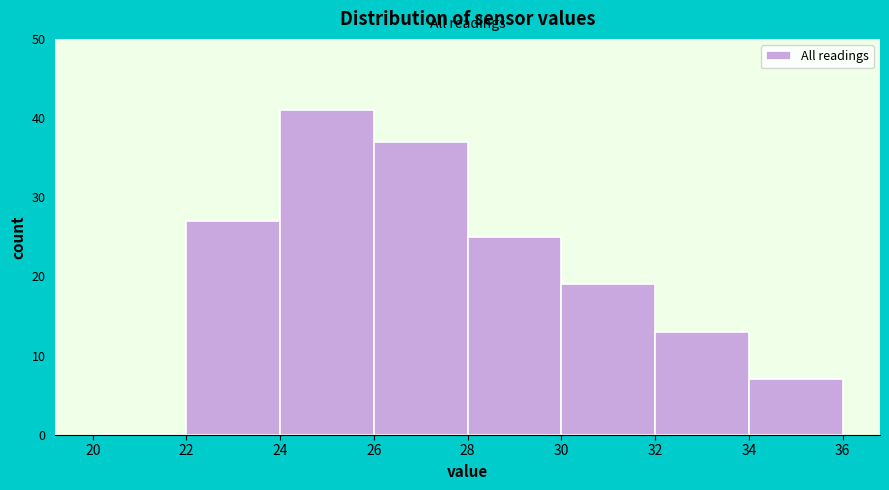

How tall is the bar that spans 22 to 24 on the x-axis? The values are not printed on the chart, so give them approximately, as read against the axis.

27